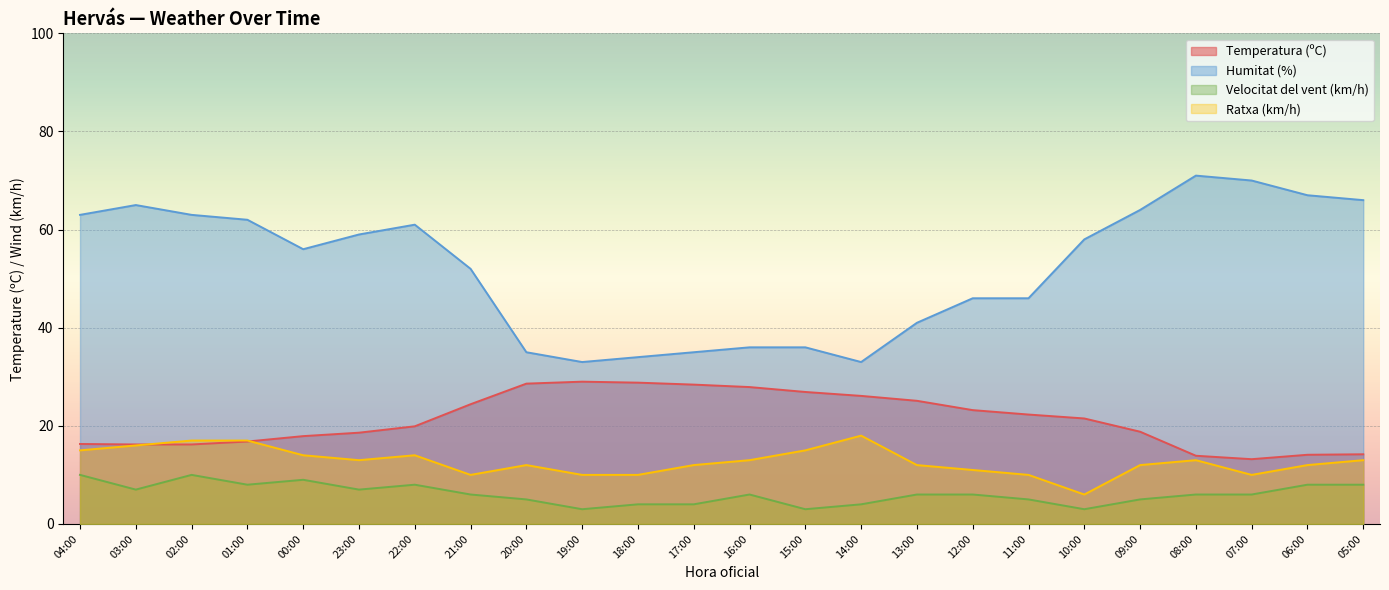

Does the chart display data point markers on the line(s)?

No